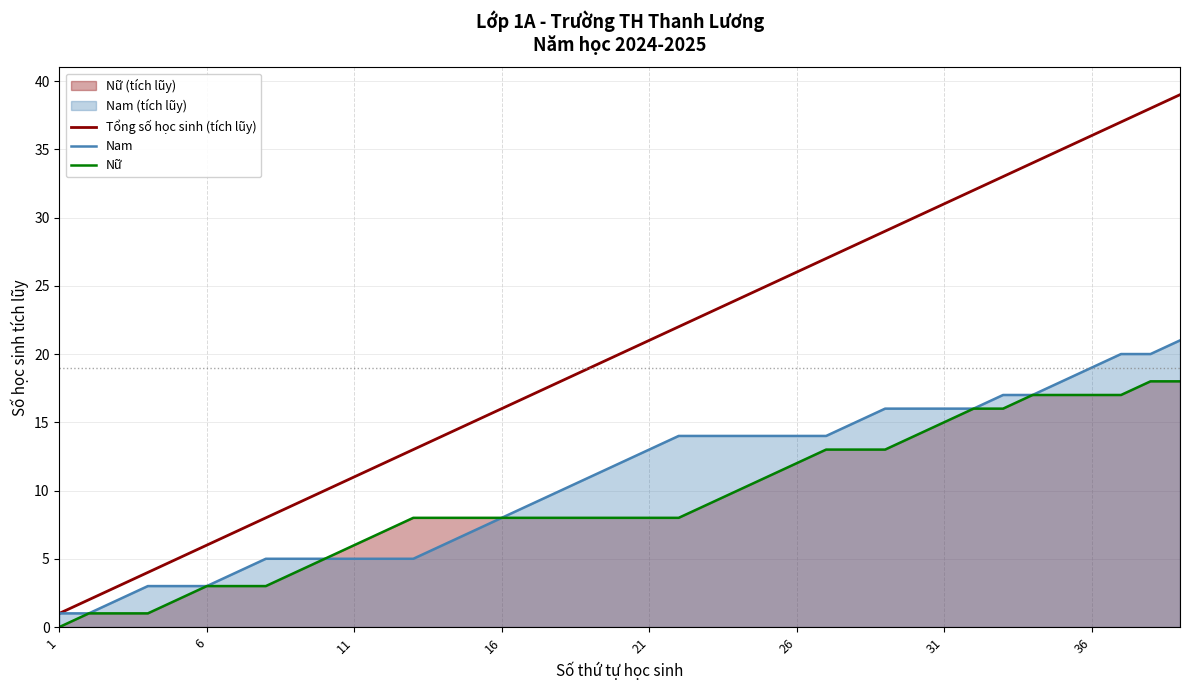

Reading left to right, list all the values displayed in this chart.

Tổng số học sinh (tích lũy): 1	2	3	4	5	6	7	8	9	10	11	12	13	14	15	16	17	18	19	20	21	22	23	24	25	26	27	28	29	30	31	32	33	34	35	36	37	38	39
Nam: 1	1	2	3	3	3	4	5	5	5	5	5	5	6	7	8	9	10	11	12	13	14	14	14	14	14	14	15	16	16	16	16	17	17	18	19	20	20	21
Nữ: 0	1	1	1	2	3	3	3	4	5	6	7	8	8	8	8	8	8	8	8	8	8	9	10	11	12	13	13	13	14	15	16	16	17	17	17	17	18	18